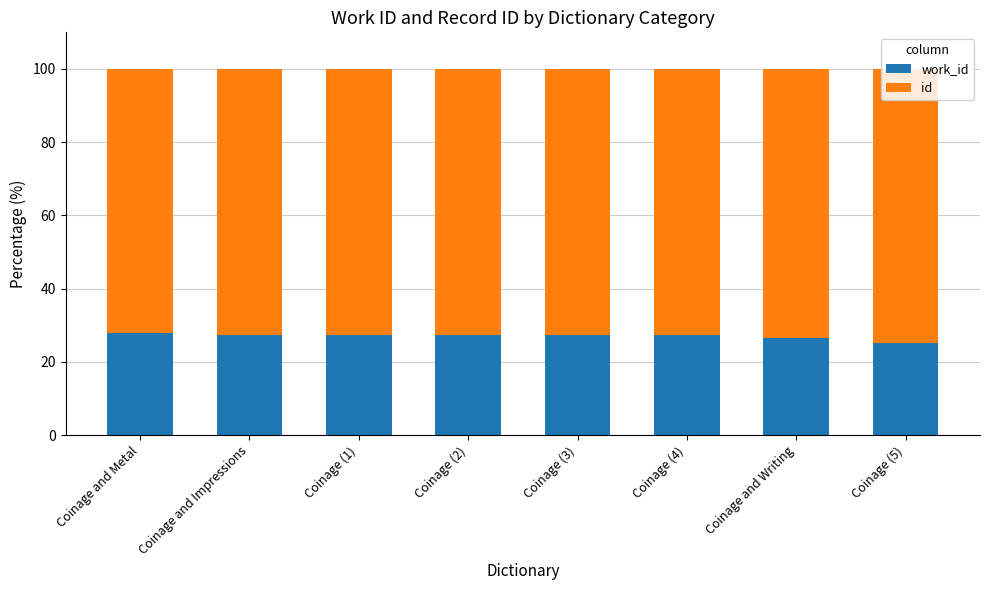

Count the number of data series in this chart.

2